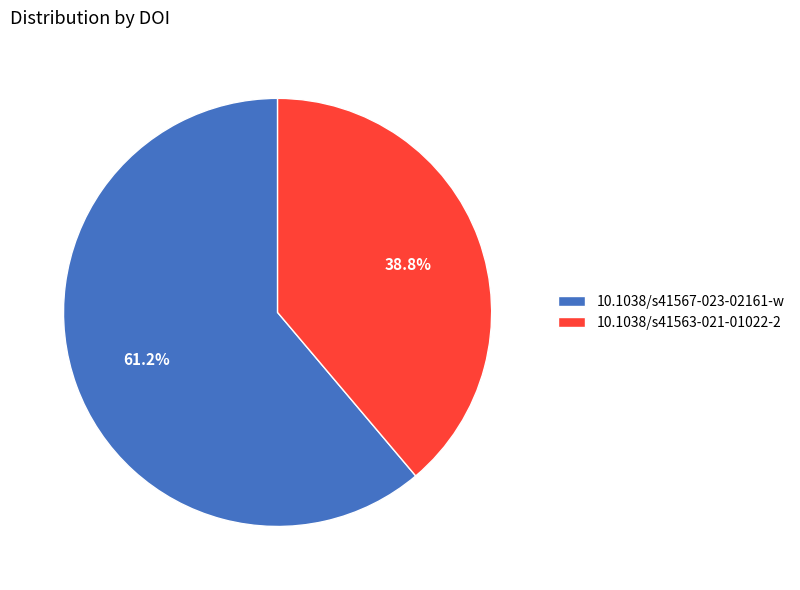

What is the total percentage of 10.1038/s41563-021-01022-2 and 10.1038/s41567-023-02161-w?

100.0%